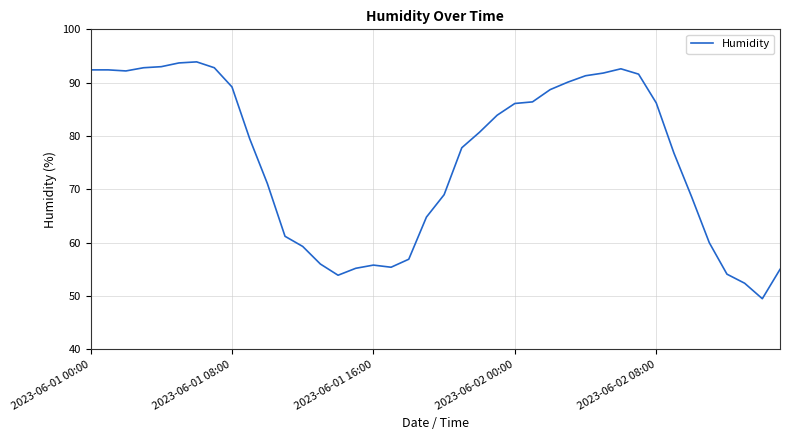

How many values exceed 80?

20